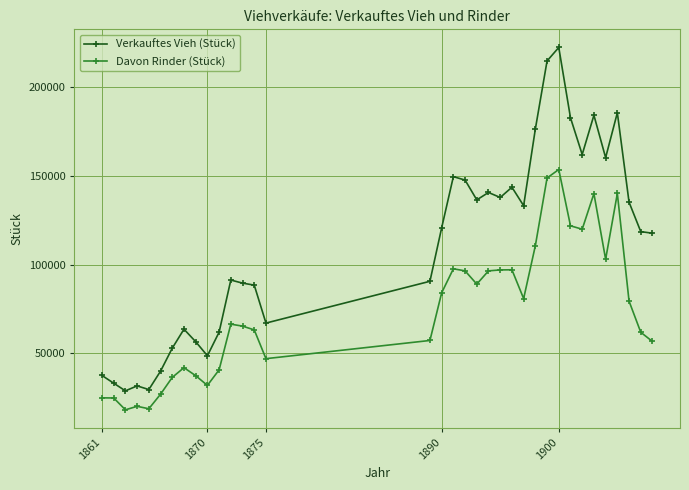

What is the maximum value shown in the chart?

222618